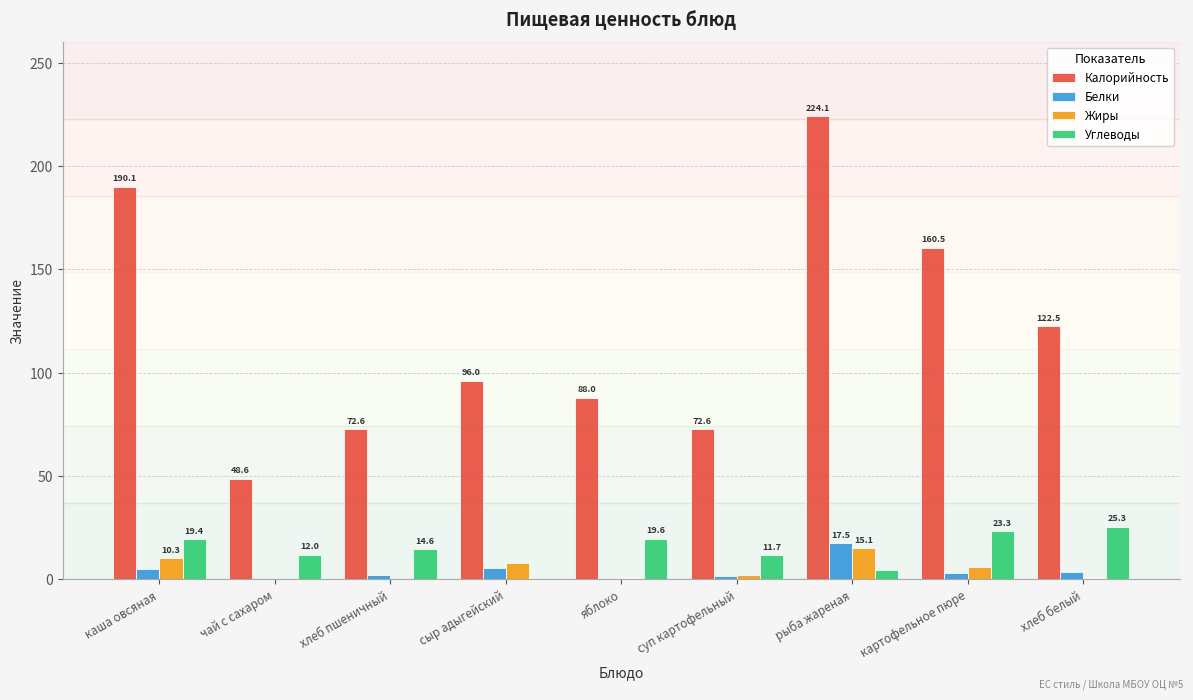

How many groups of bars are there?

9